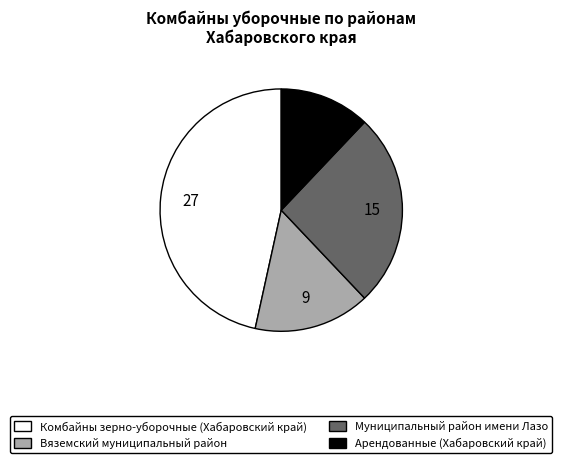

True or false: Арендованные (Хабаровский край) accounts for 26% of the total.

False